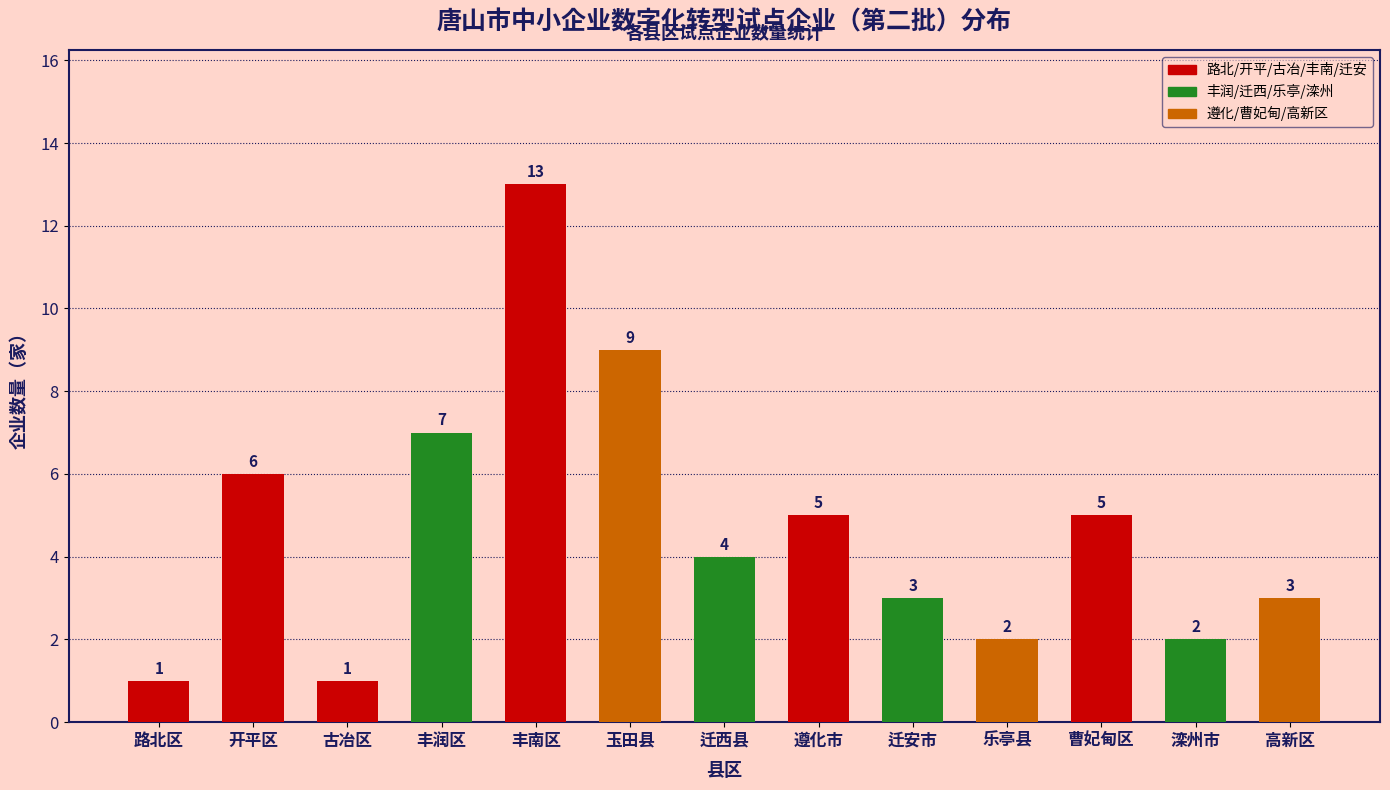

Which label corresponds to the largest value in the chart?

丰南区